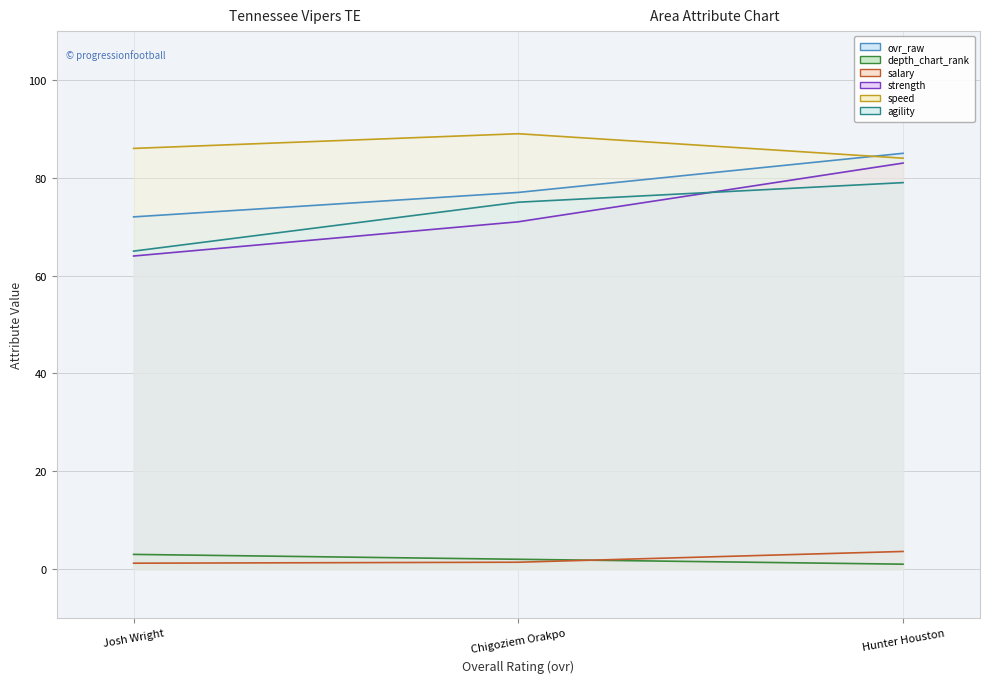

At which category is the sum across all series the highest?

Hunter Houston